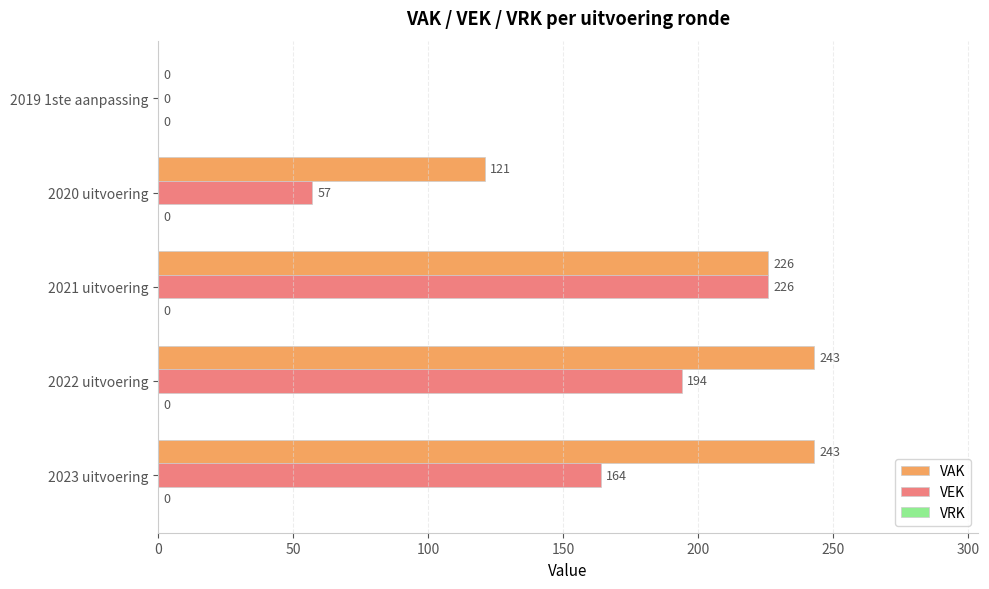

What is the sum of the VAK values at 2023 uitvoering and 2021 uitvoering?

469